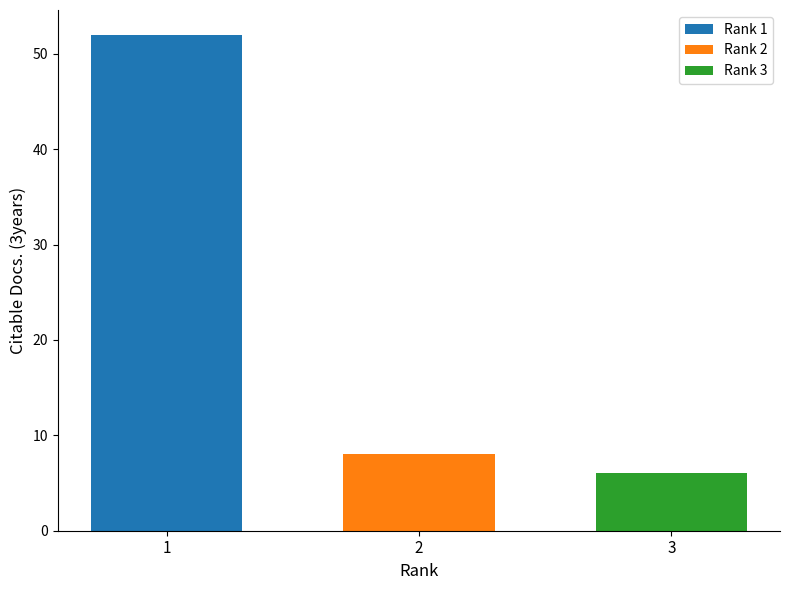

The Rank 3 series shows 6 at 2. True or false?

True